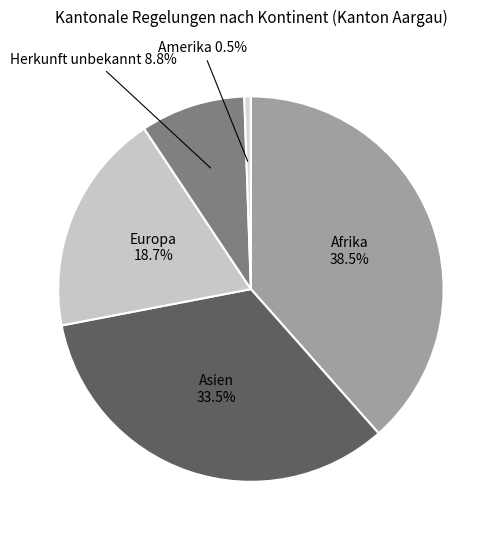

To the nearest percent, what is the difference between the largest and smallest slice percentages?

38%